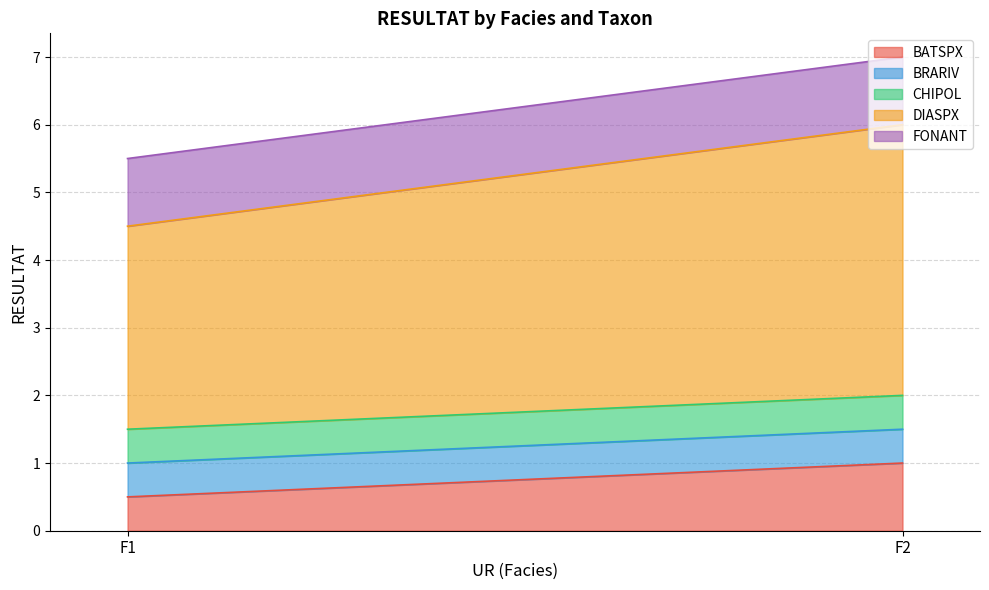

Which has a higher value, F2 or F1?

F2